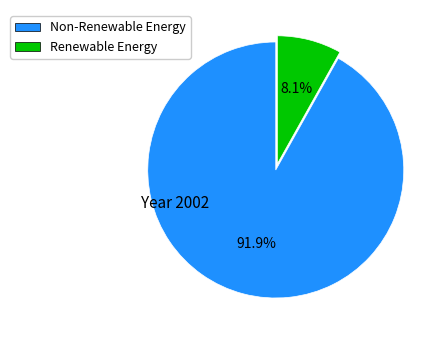

Is there a majority slice in this chart?

Yes